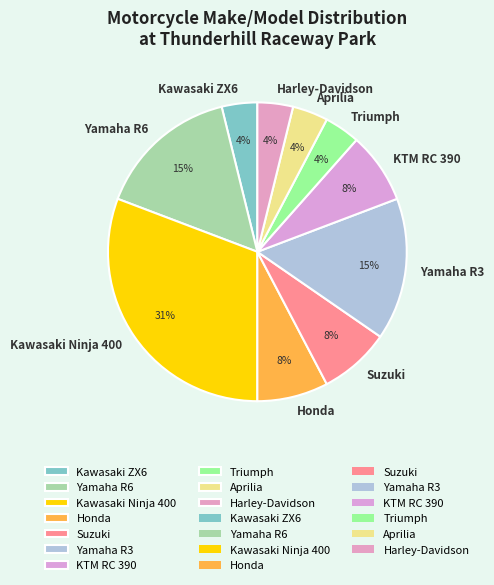

True or false: Kawasaki Ninja 400 accounts for 16% of the total.

False